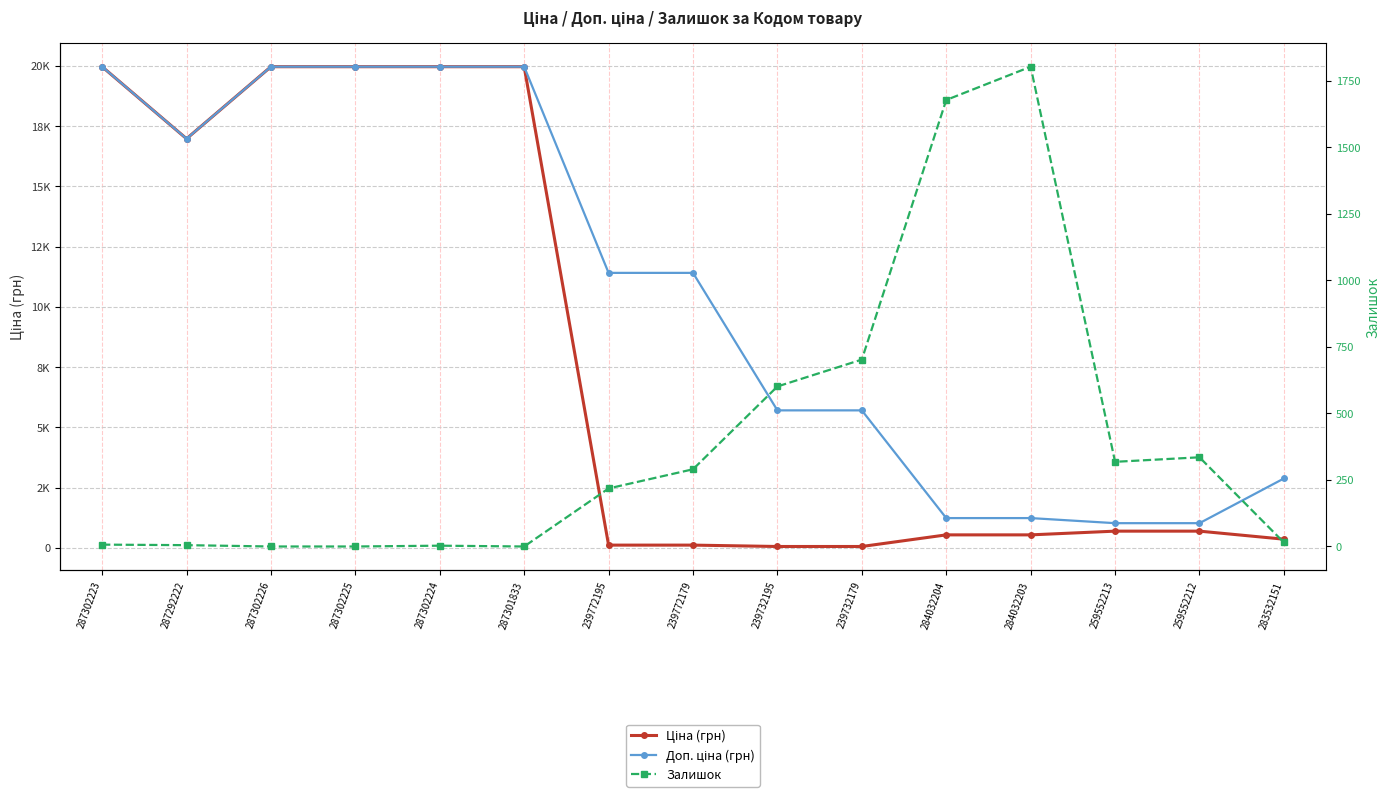

Reading right to left, list all the values displayed in this chart.

Ціна (грн): 283532151=359.9	259552212=693.7	259552213=693.7	284032203=539.0	284032204=539.0	239732179=57.0	239732195=57.0	239772179=114.1	239772195=114.1	287301833=19964.2	287302224=19964.2	287302225=19964.2	287302226=19964.2	287292222=16976.3	287302223=19964.2
Доп. ціна (грн): 283532151=2878.8	259552212=1024.6	259552213=1024.6	284032203=1235.4	284032204=1235.4	239732179=5705.0	239732195=5705.0	239772179=11410.0	239772195=11410.0	287301833=19964.2	287302224=19964.2	287302225=19964.2	287302226=19964.2	287292222=16976.3	287302223=19964.2
Залишок: 283532151=15.0	259552212=335.0	259552213=318.0	284032203=1802.0	284032204=1677.0	239732179=702.0	239732195=601.0	239772179=290.0	239772195=218.0	287301833=0.0	287302224=3.0	287302225=0.0	287302226=0.0	287292222=5.0	287302223=7.0